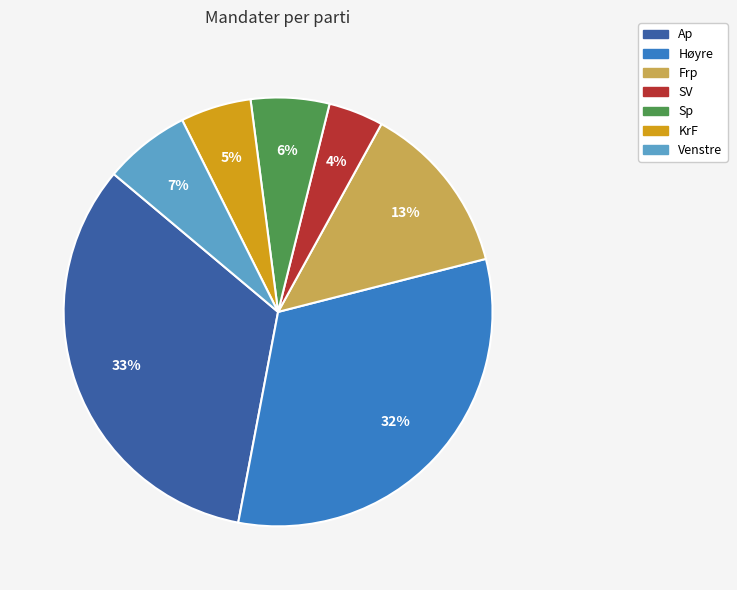

To the nearest percent, what is the difference between the largest and smallest slice percentages?

29%